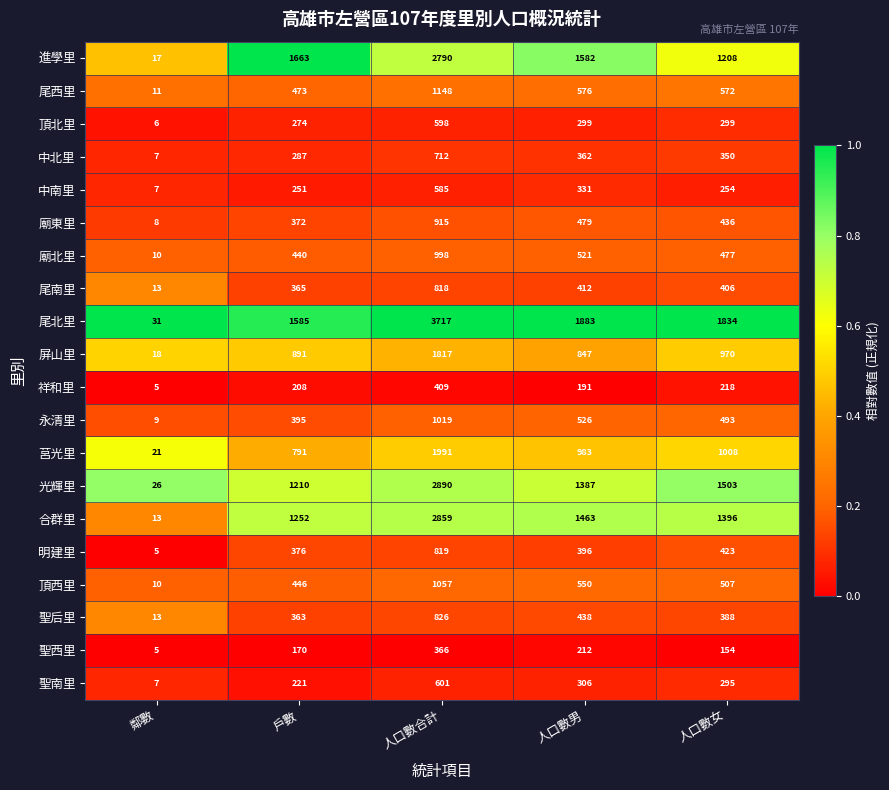

Which label corresponds to the largest value in the chart?

人口數合計